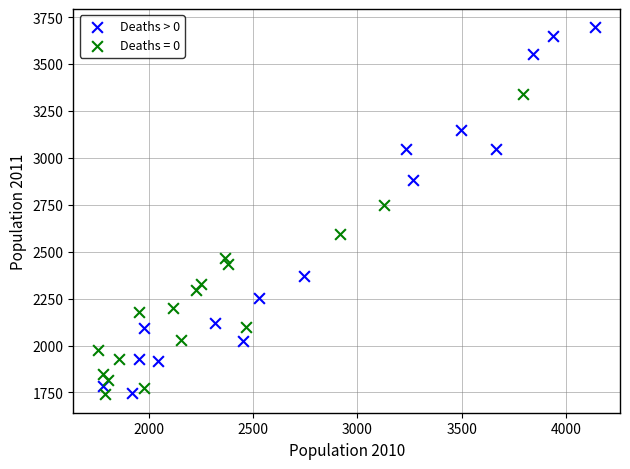

Which series reaches the maximum Y coordinate?

Deaths > 0